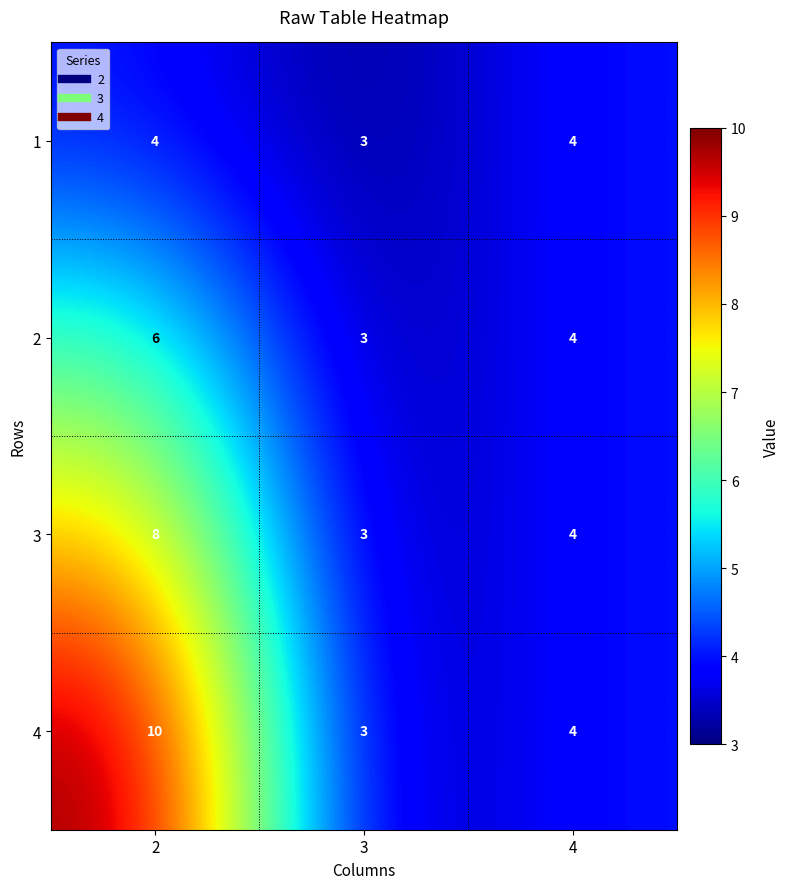

Reading right to left, transcribe all the data shown in this chart.

1: 4	3	4
2: 4	3	6
3: 4	3	8
4: 4	3	10